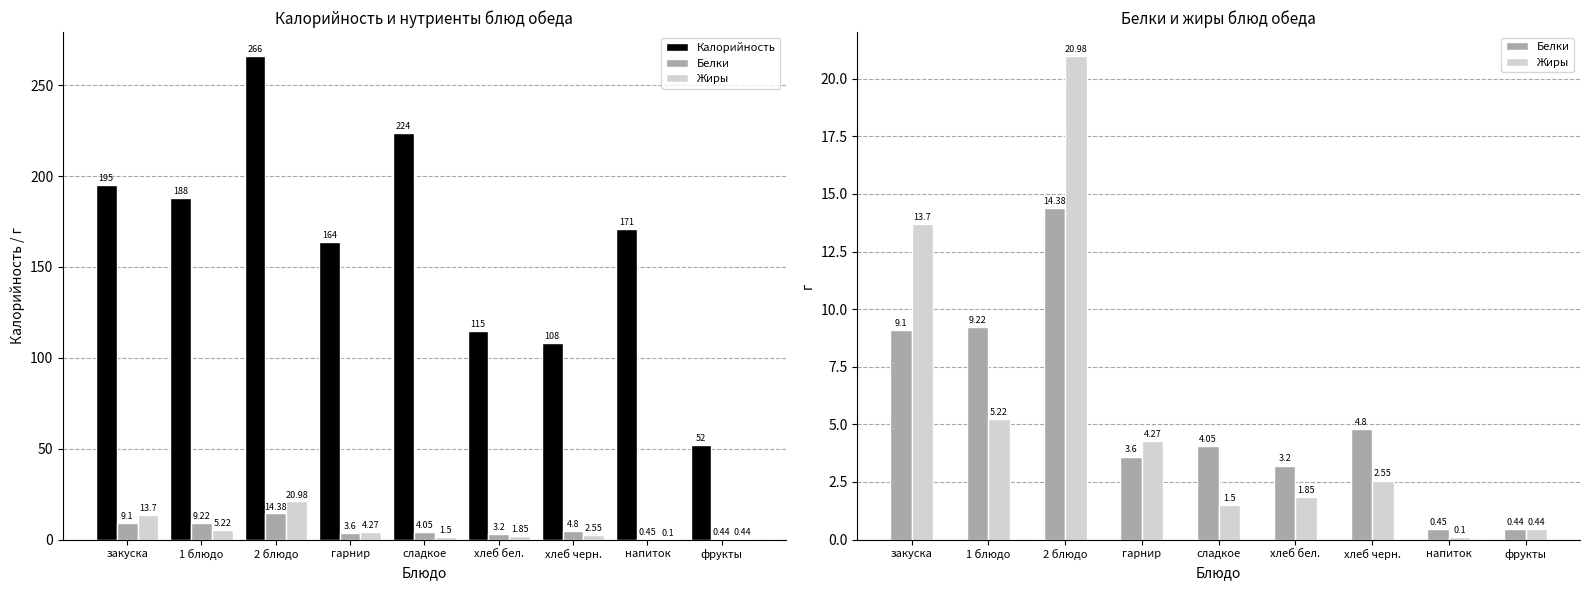

Which category has the lowest value in the Жиры series?

напиток